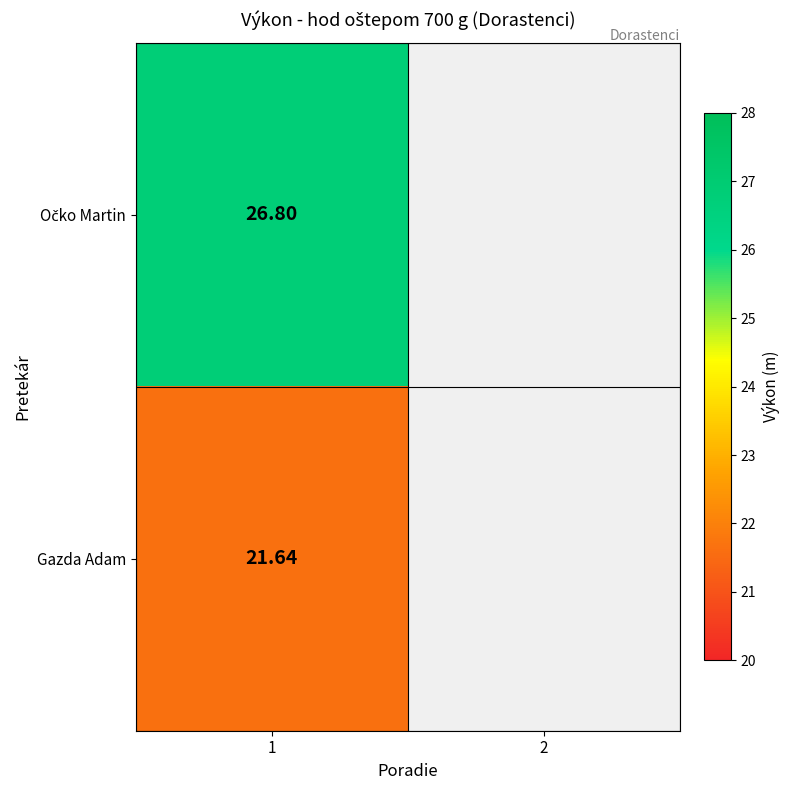

Is the value of Očko Martin at 1 greater than the value of Gazda Adam at 2?

No